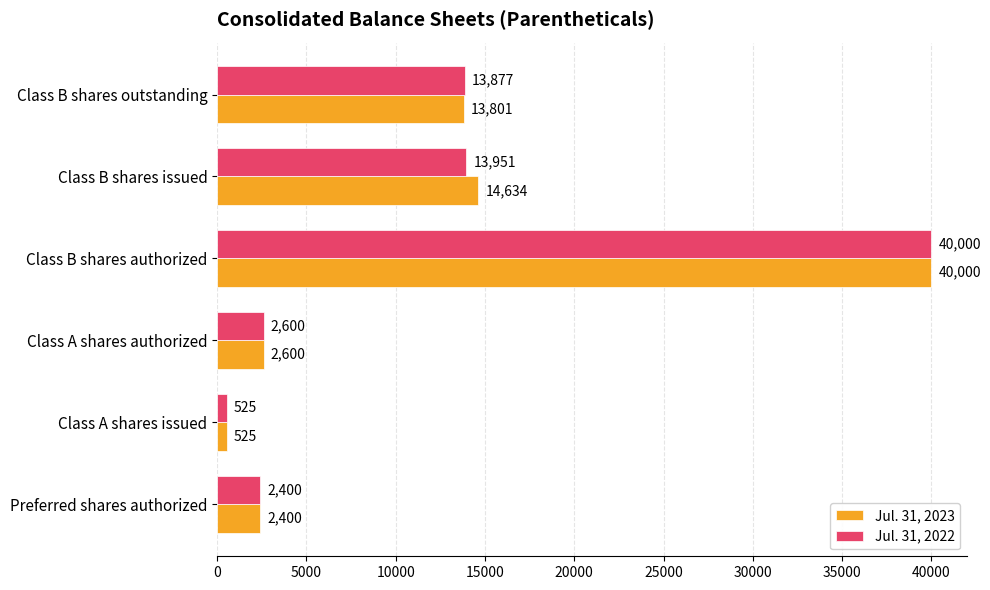

Where is Jul. 31, 2023 nearest to the value 20262?

Class B shares issued